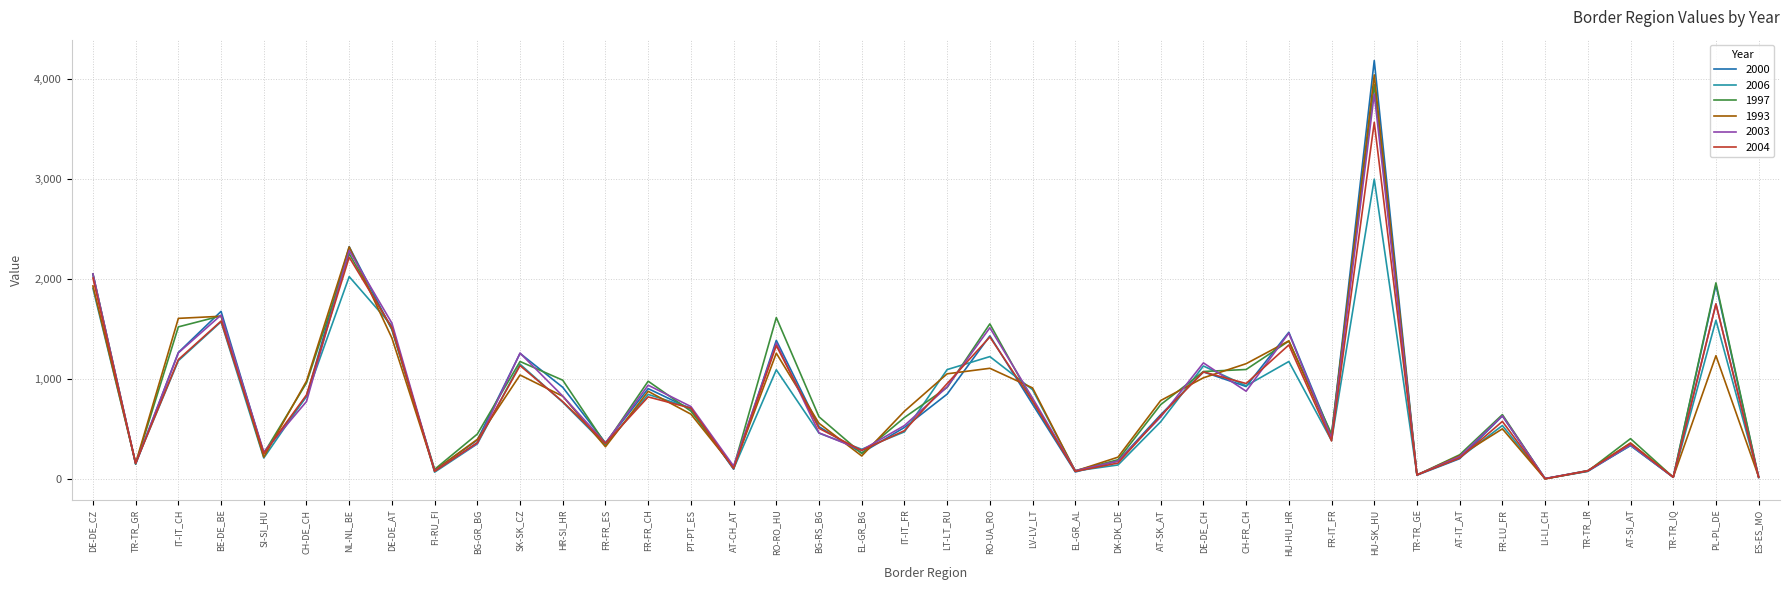

Is the value of 2000 at FR-IT_FR greater than the value of 2006 at AT-IT_AT?

Yes